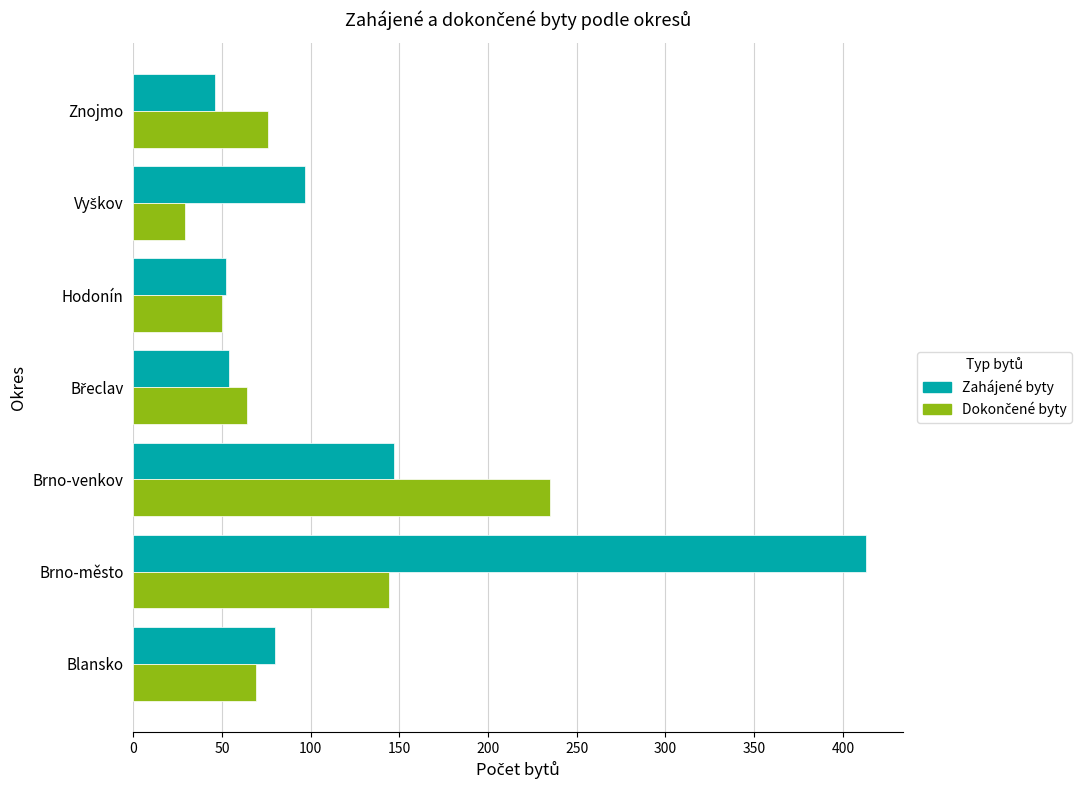

At which category is the sum across all series the highest?

Brno-město